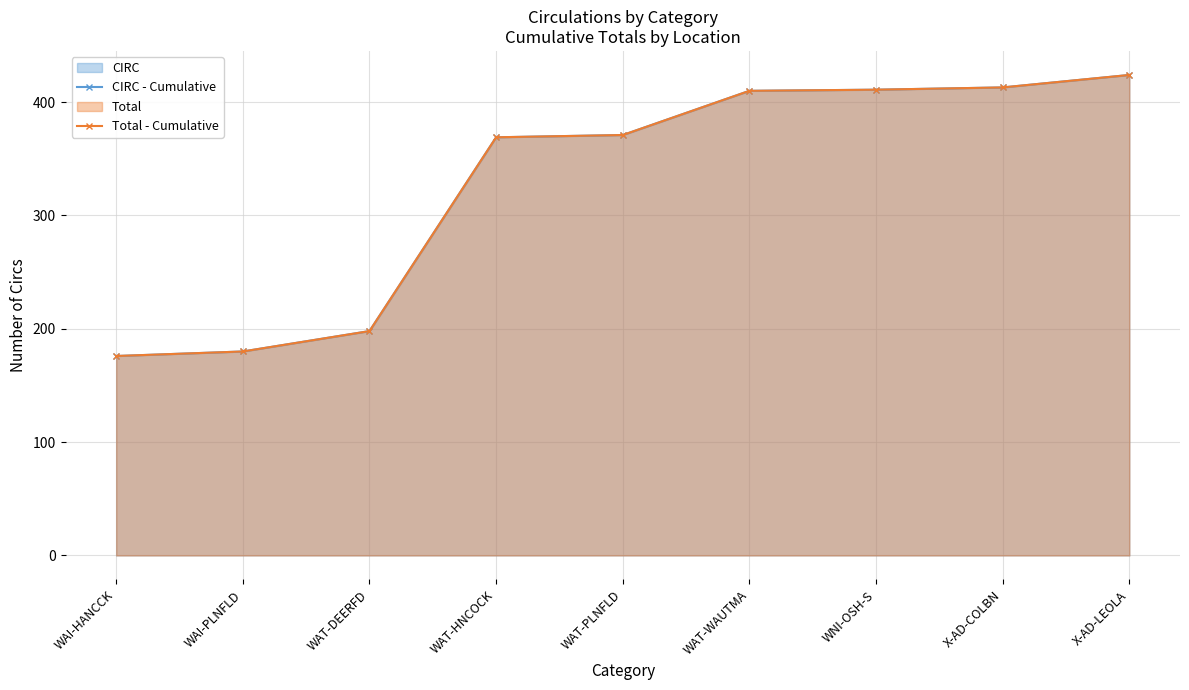

Is it true that CIRC - Cumulative equals 260 at WAI-HANCCK?

False